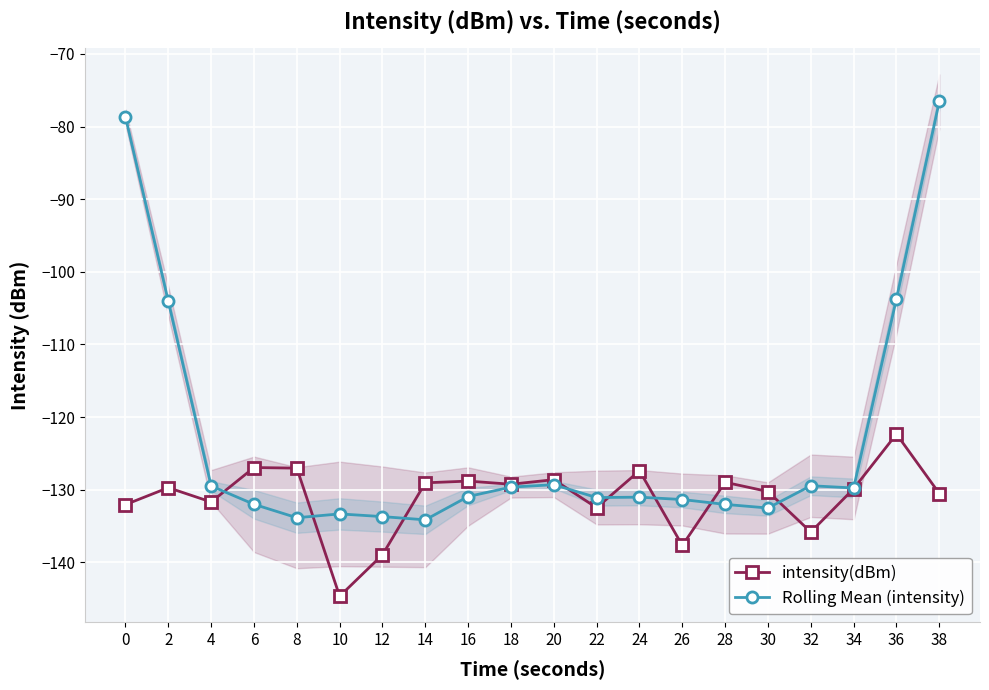

At which label is intensity(dBm) closest to -133?

22